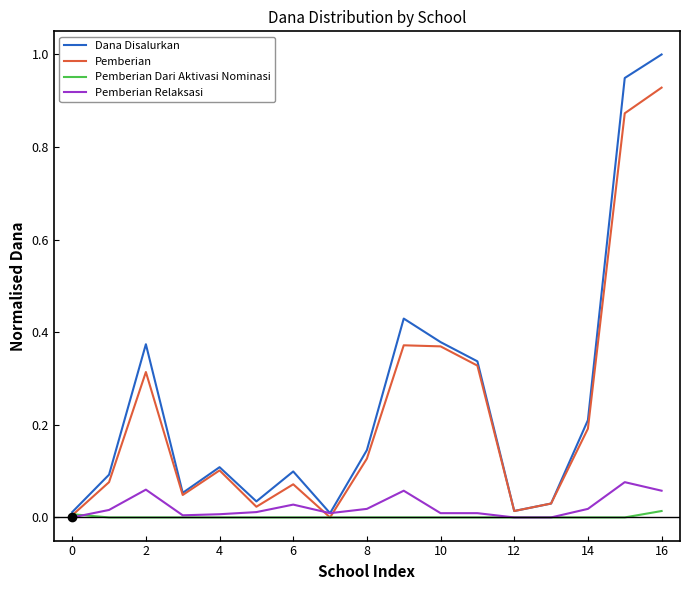

Which series has the largest range (max minus min)?

Dana Disalurkan